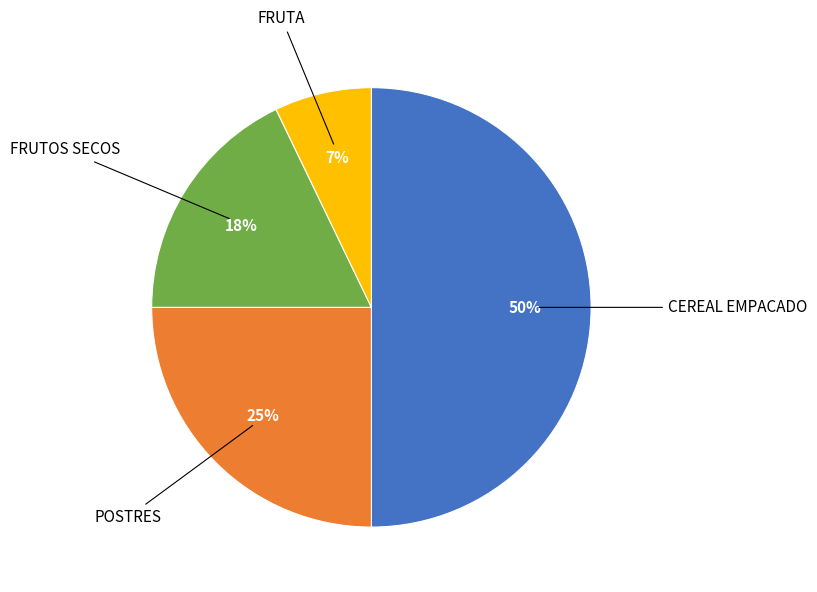

To the nearest percent, what is the difference between the largest and smallest slice percentages?

43%